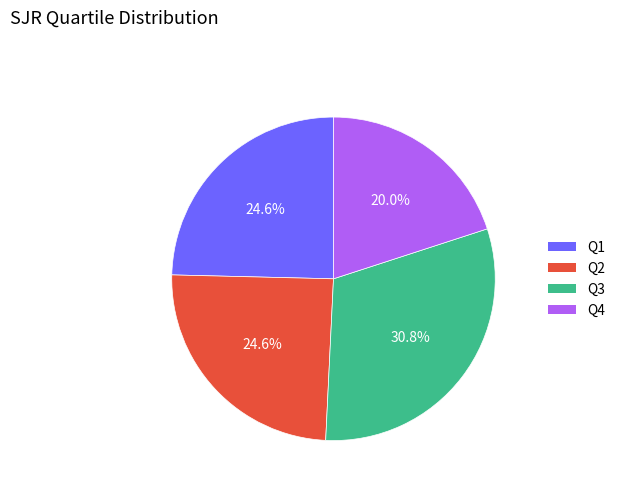

What is the total percentage of Q2 and Q3?

55.4%